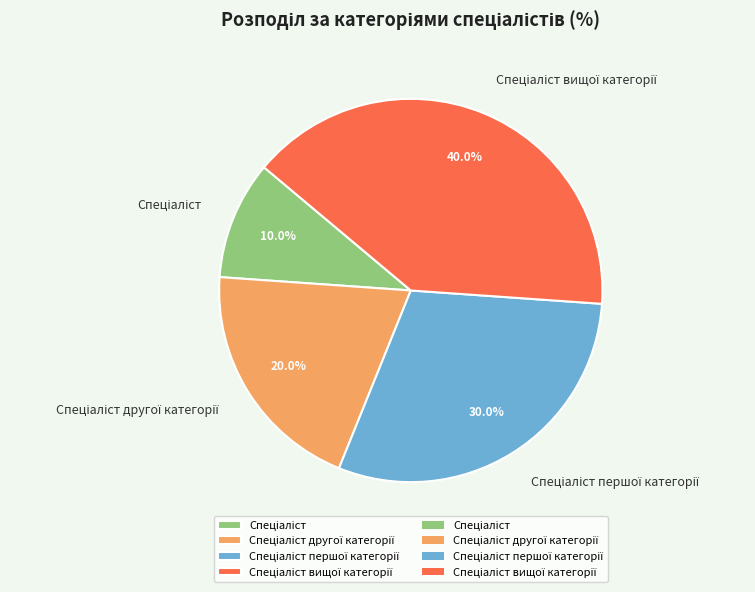

Does any single category account for the majority?

No